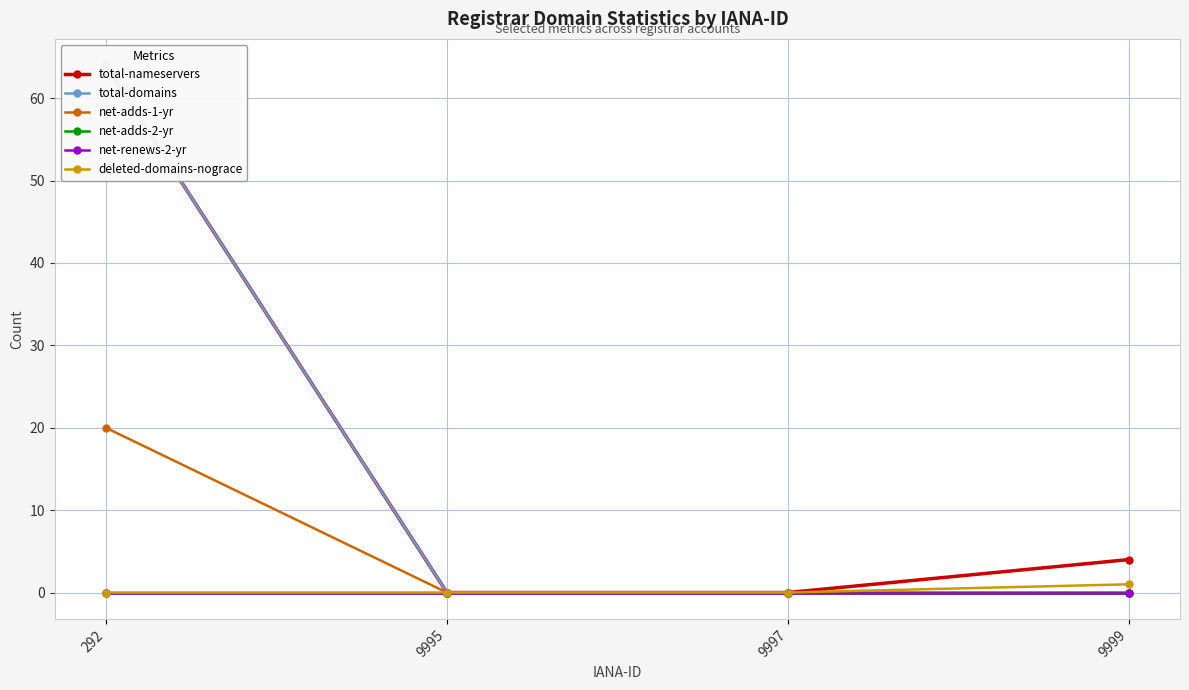

Count the number of categories in the chart.

4